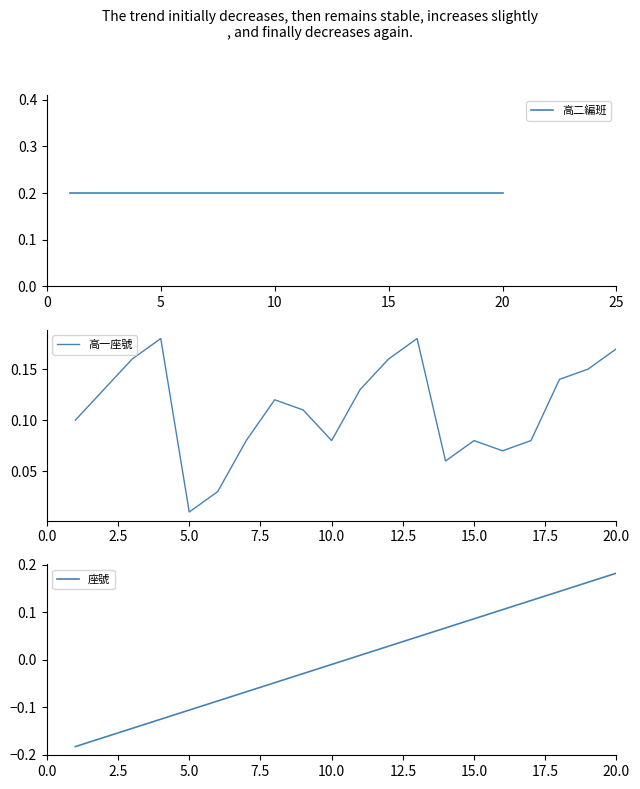

Reading left to right, extract all data points from this chart.

高二編班: 0.2	0.2	0.2	0.2	0.2	0.2	0.2	0.2	0.2	0.2	0.2	0.2	0.2	0.2	0.2	0.2	0.2	0.2	0.2	0.2
高一座號: 0.1	0.1	0.2	0.2	0.0	0.0	0.1	0.1	0.1	0.1	0.1	0.2	0.2	0.1	0.1	0.1	0.1	0.1	0.1	0.2
座號: -0.2	-0.2	-0.1	-0.1	-0.1	-0.1	-0.1	-0.0	-0.0	-0.0	0.0	0.0	0.0	0.1	0.1	0.1	0.1	0.1	0.2	0.2